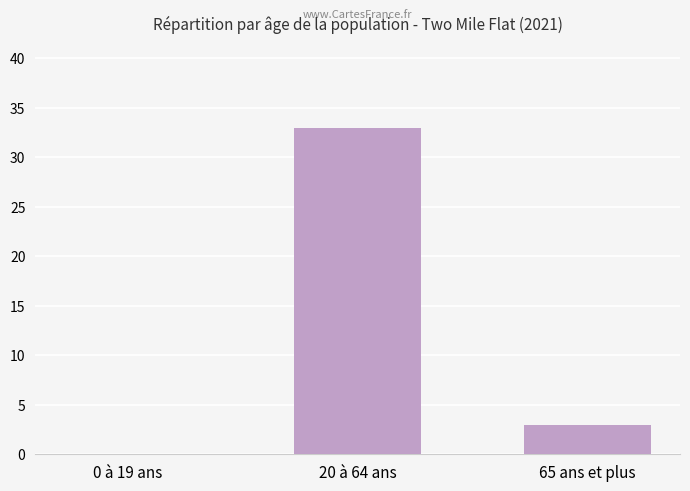

Between 65 ans et plus and 0 à 19 ans, which is larger?

65 ans et plus